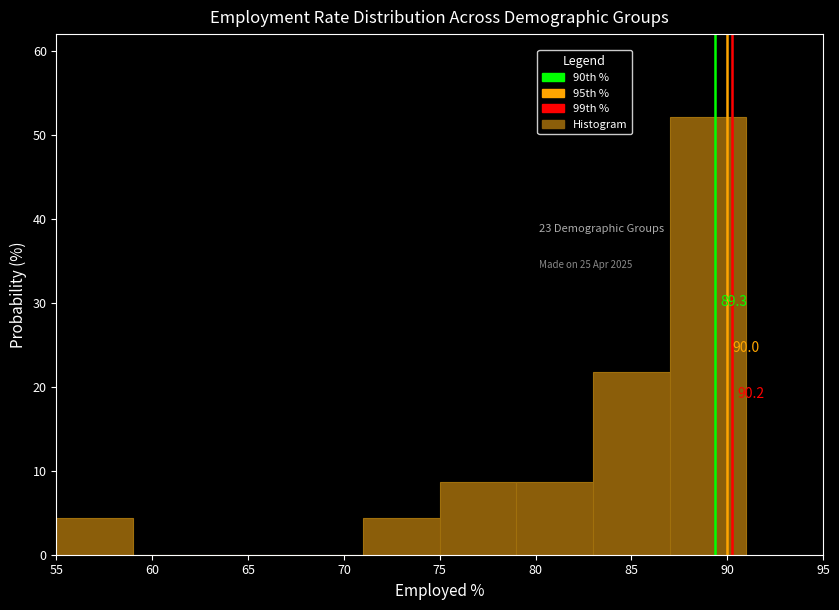

Over which range of the x-axis is the bar tallest?

87 to 91